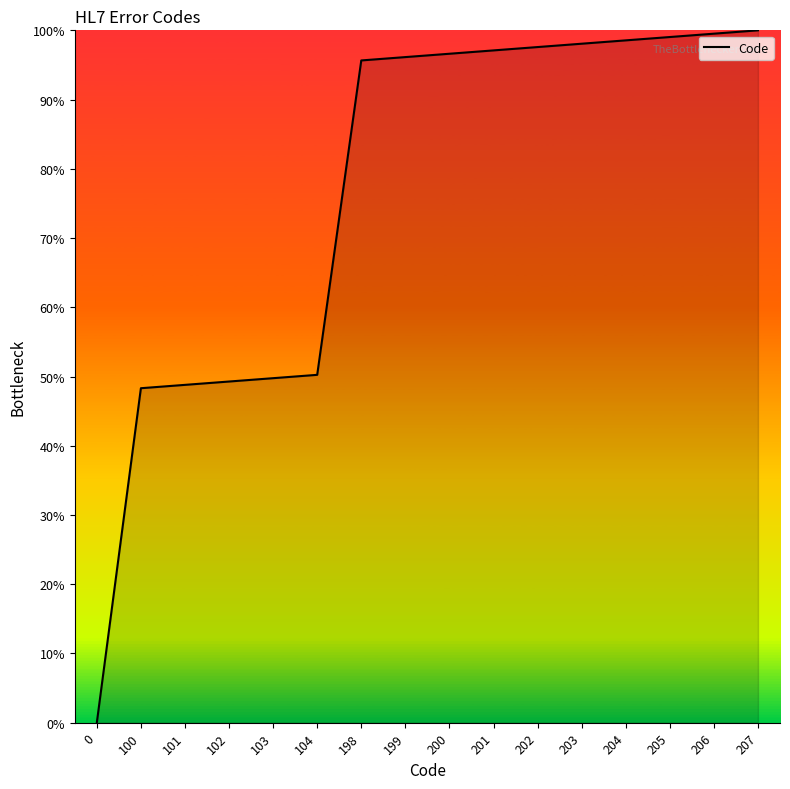

The value at 103 is 72.2. True or false?

False